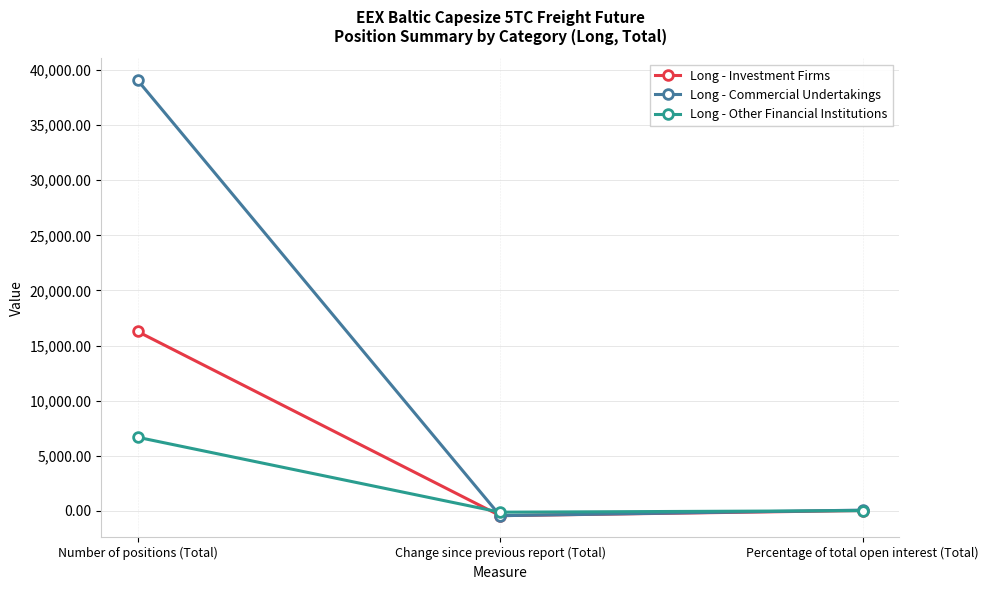

At which category is the sum across all series the highest?

Number of positions (Total)